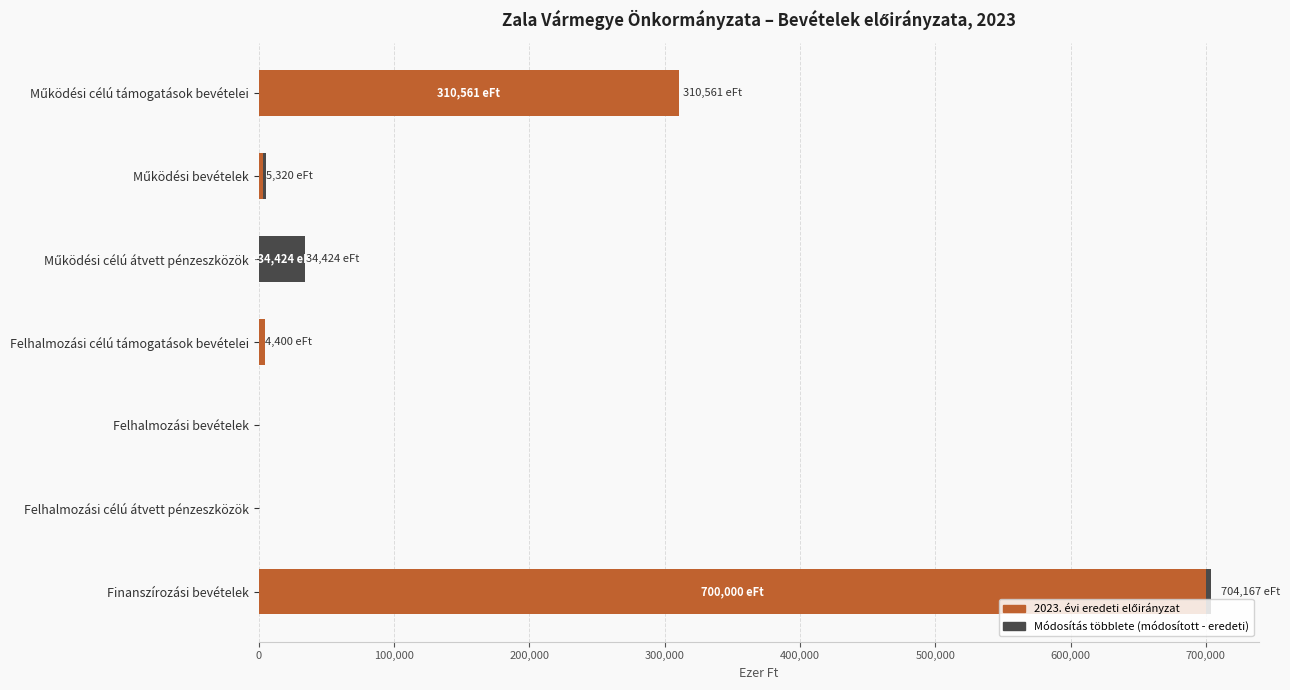

At which category is the sum across all series the highest?

Finanszírozási bevételek